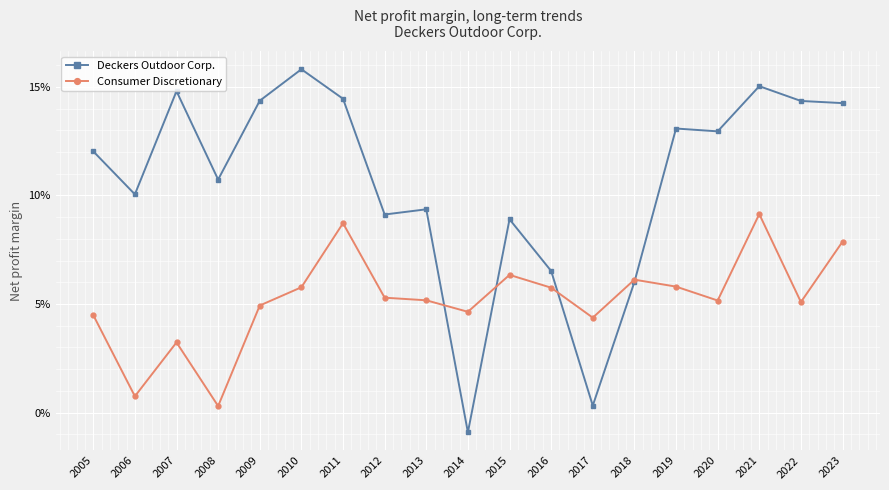

Is this an area chart (filled region under the line)?

No